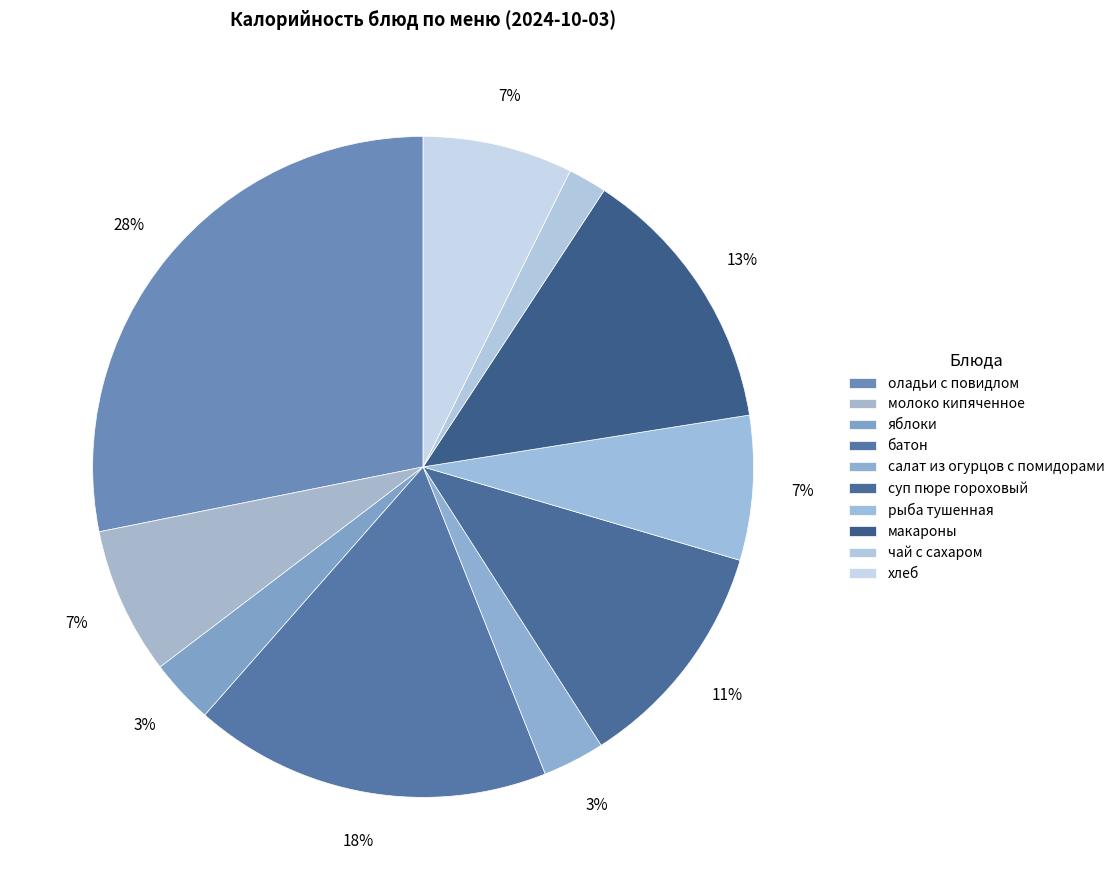

How many segments does this pie chart have?

10